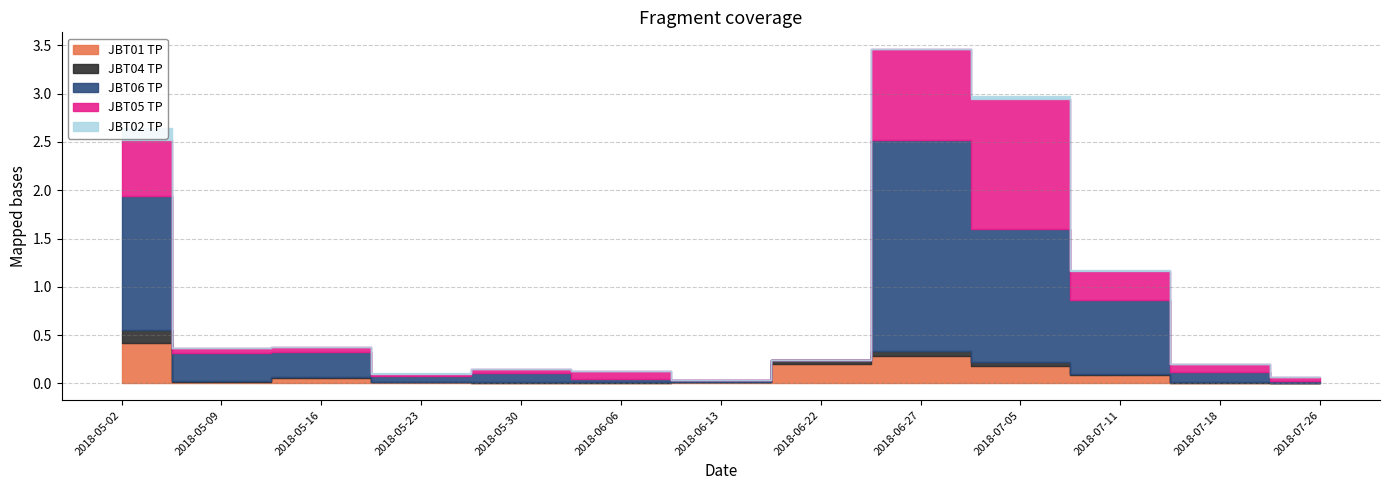

True or false: JBT01 TP and JBT02 TP intersect in this chart.

False